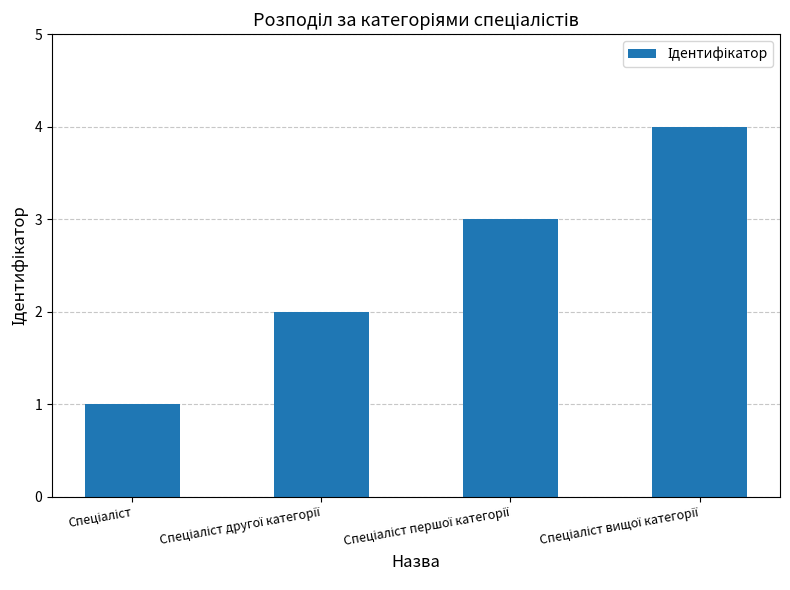

What is the value of the 3rd bar from the left?

3